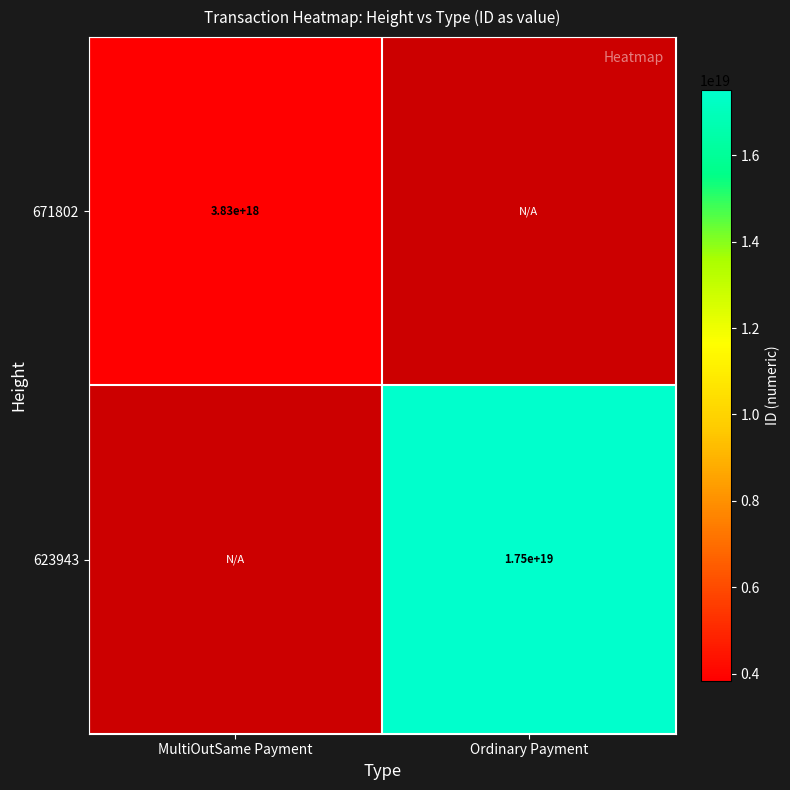

The 671802 series shows 3830000000000000000 at MultiOutSame Payment. True or false?

True